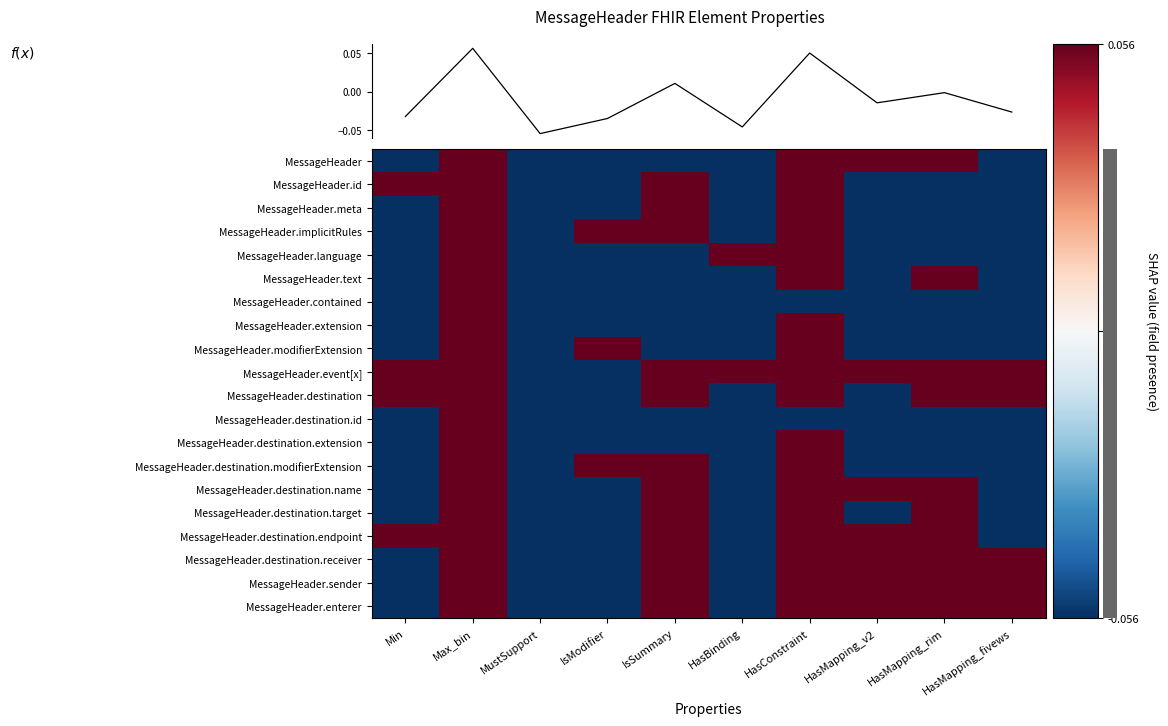

Which category has the lowest value in the MessageHeader.id series?

MustSupport